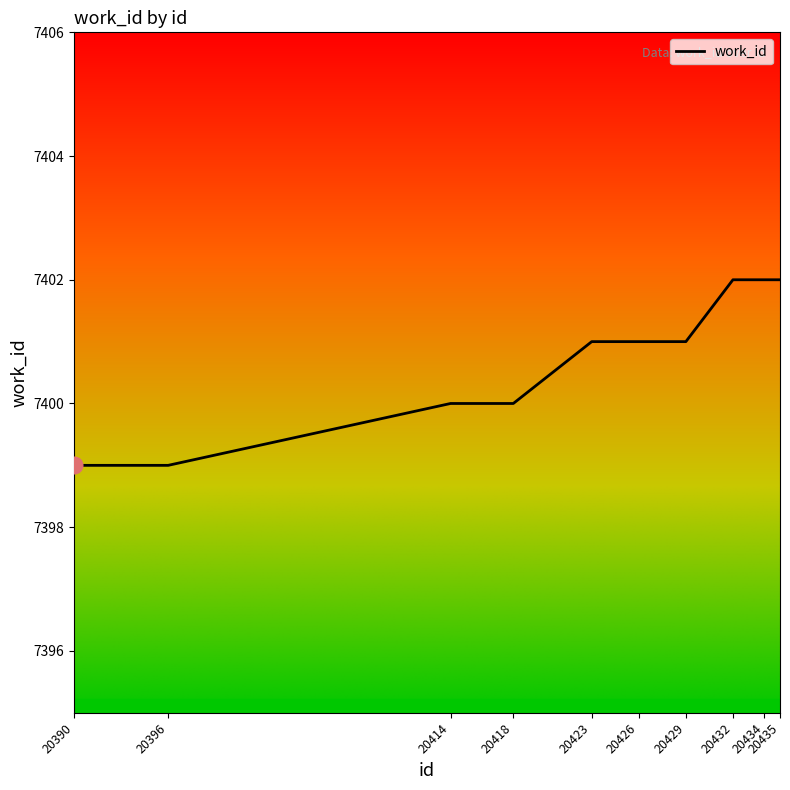

Approximately how many times larger is the value at 20423 compared to 20435?

1.0